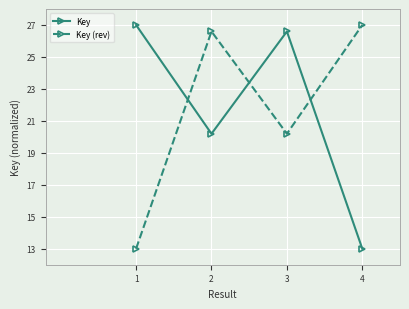

Where is the first local maximum for Key?

3